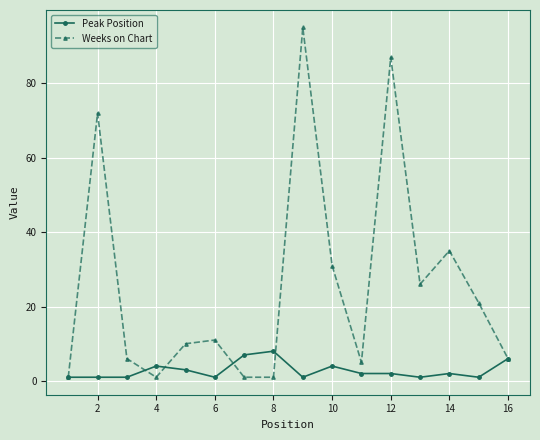

What is the value of the Weeks on Chart point at the 16th from the left?

6